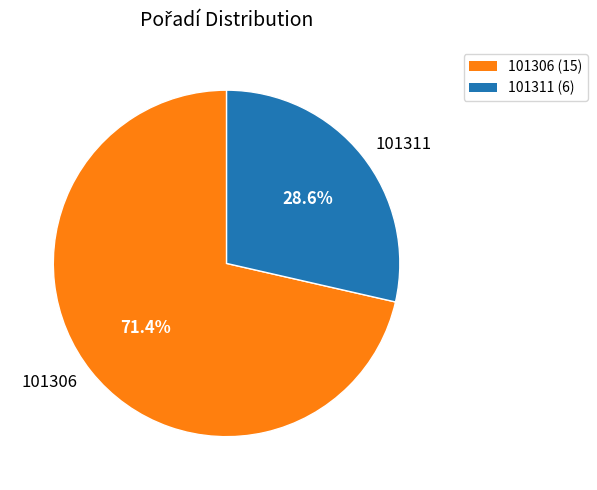

Count the number of slices in the pie.

2